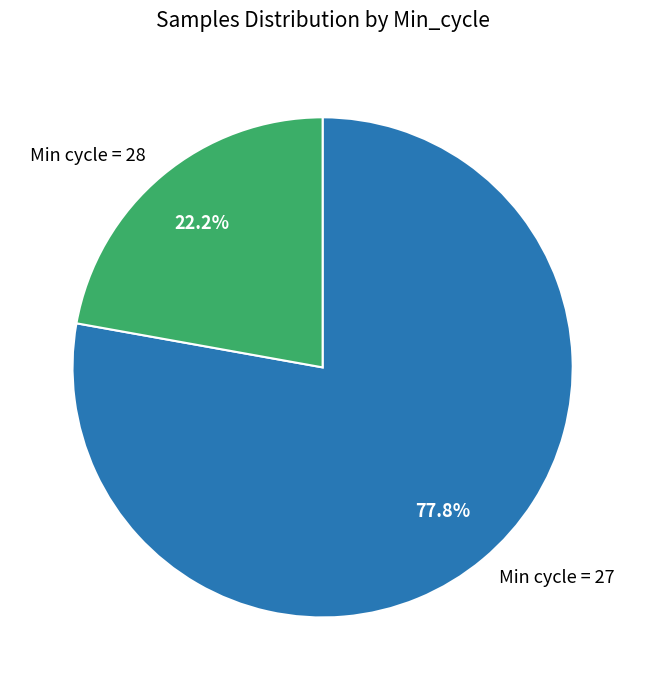

Which slice is the smallest?

Min cycle = 28